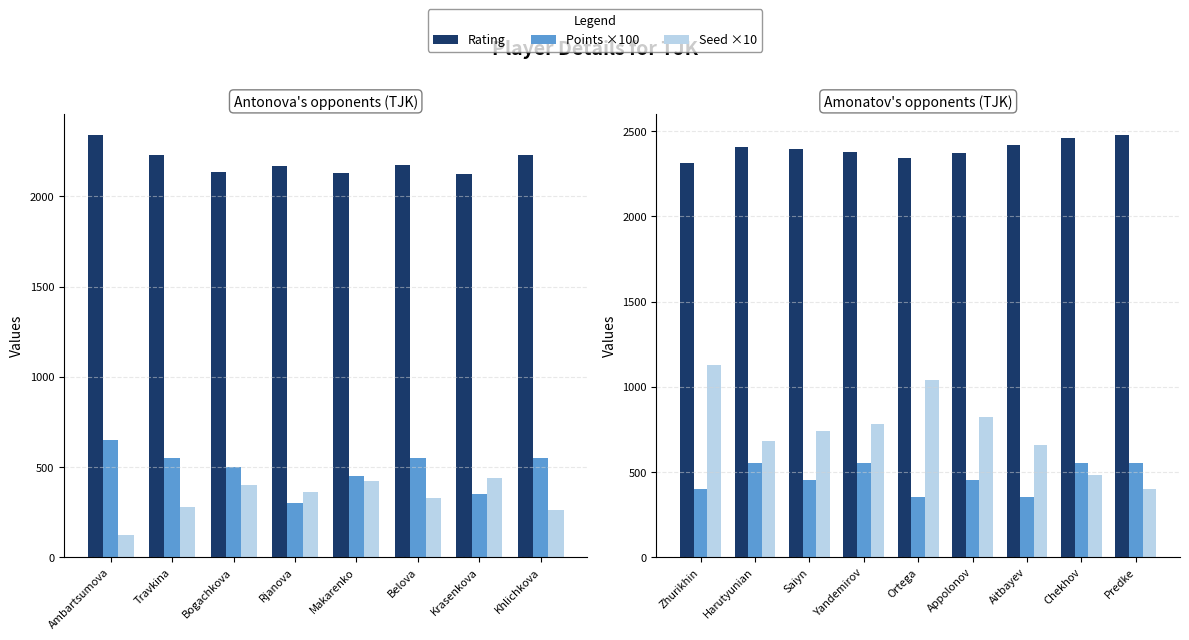

Are the bars horizontal?

No